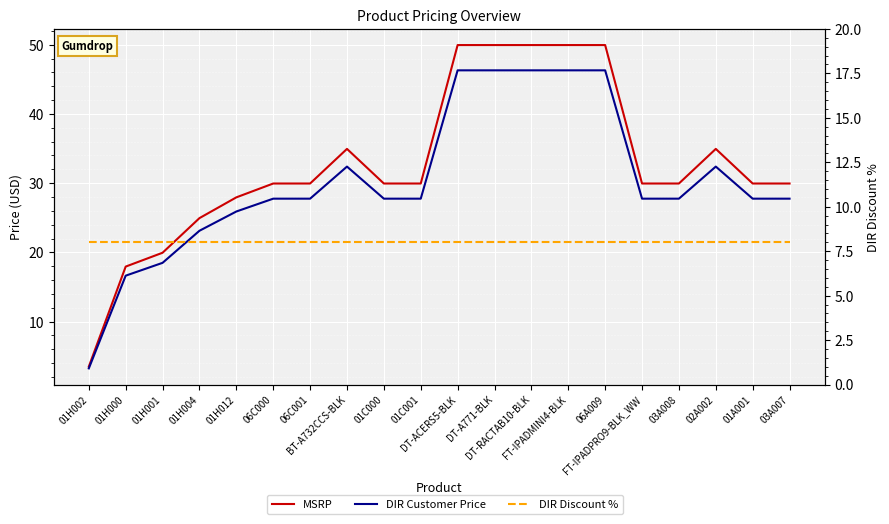

Count the number of data series in this chart.

3